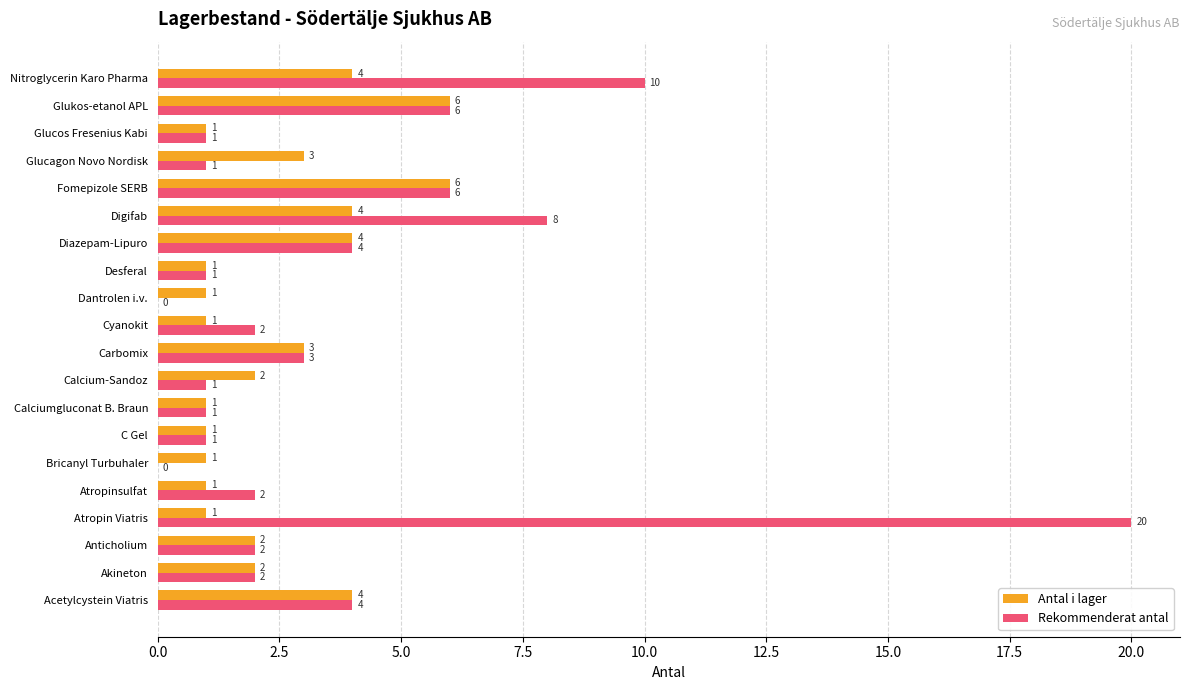

How many data points does each series have?

20